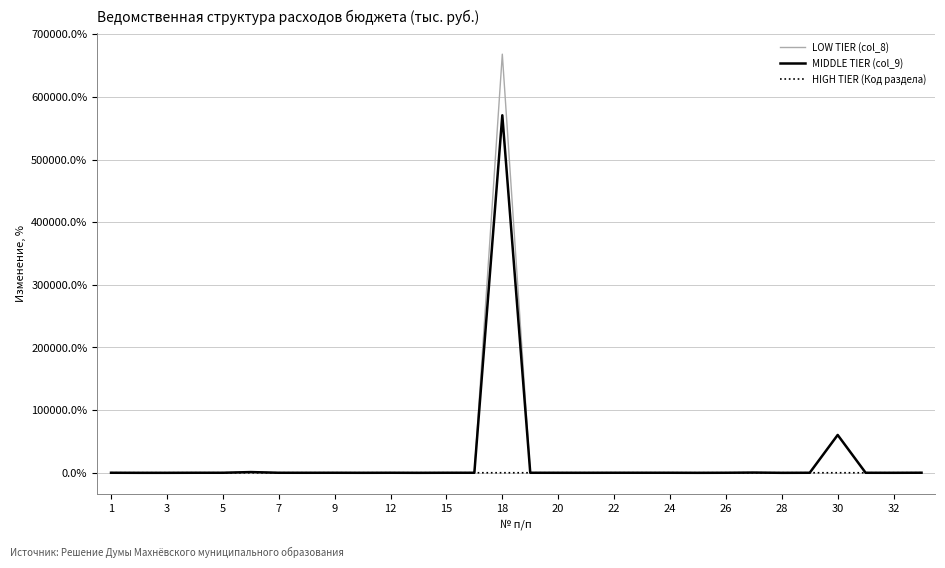

What is the average value of the HIGH TIER (Код раздела) series?

0.4